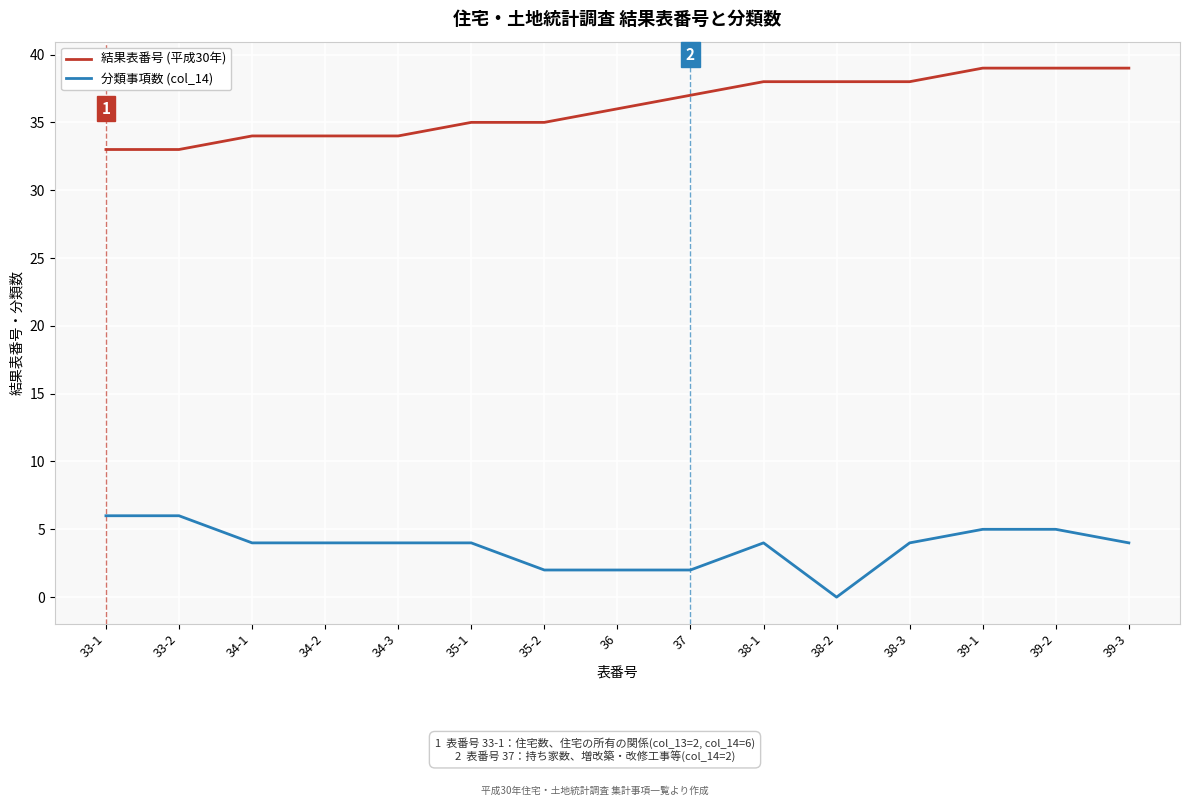

What is the sum of all 結果表番号 (平成30年) values?

542